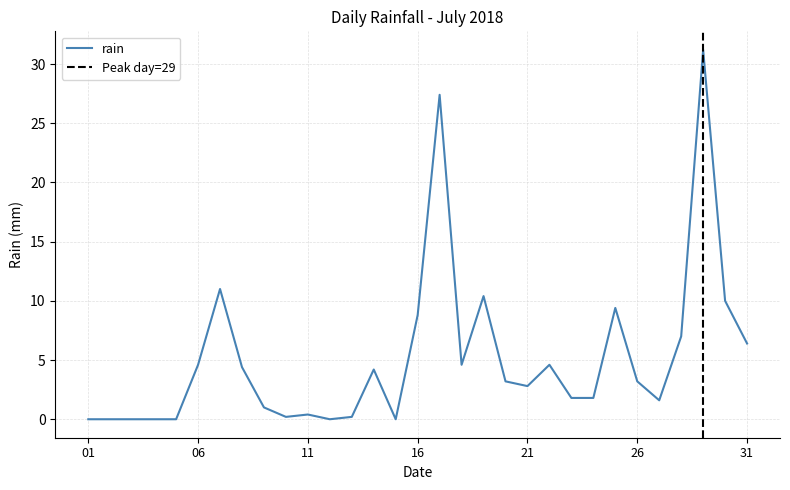

Reading left to right, list all the values displayed in this chart.

0.0	0.0	0.0	0.0	0.0	4.6	11.0	4.4	1.0	0.2	0.4	0.0	0.2	4.2	0.0	8.8	27.4	4.6	10.4	3.2	2.8	4.6	1.8	1.8	9.4	3.2	1.6	7.0	31.2	10.0	6.4